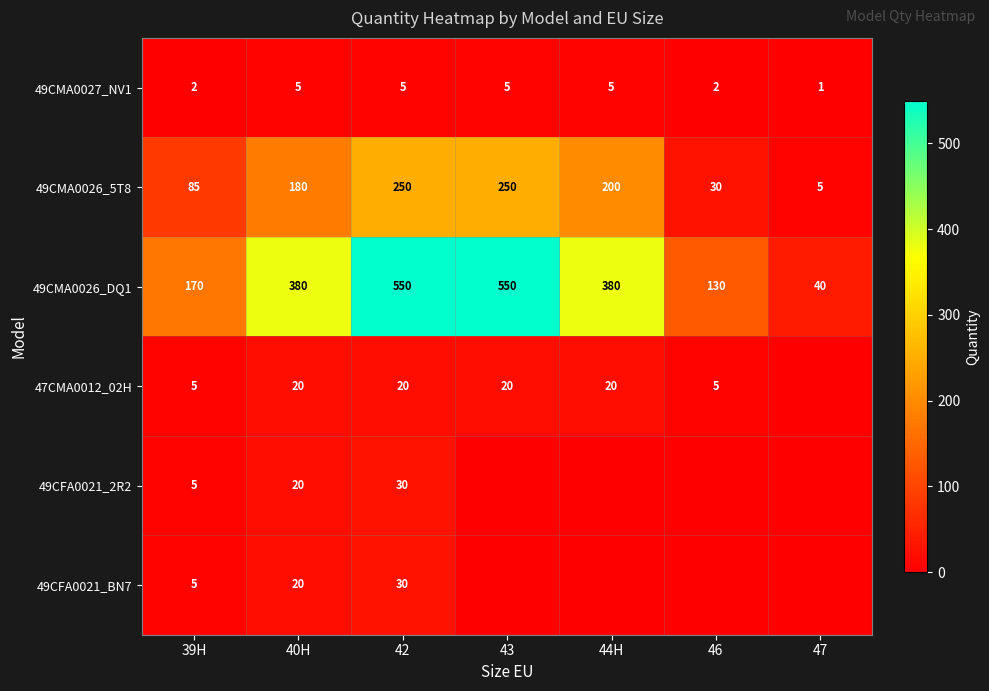

How many 49CMA0026_5T8 values are between 30 and 250?

6